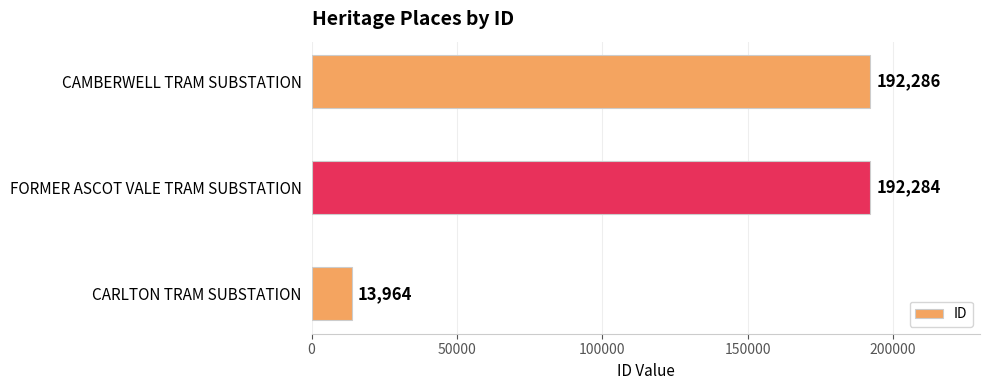

Which has a higher value, FORMER ASCOT VALE TRAM SUBSTATION or CAMBERWELL TRAM SUBSTATION?

CAMBERWELL TRAM SUBSTATION